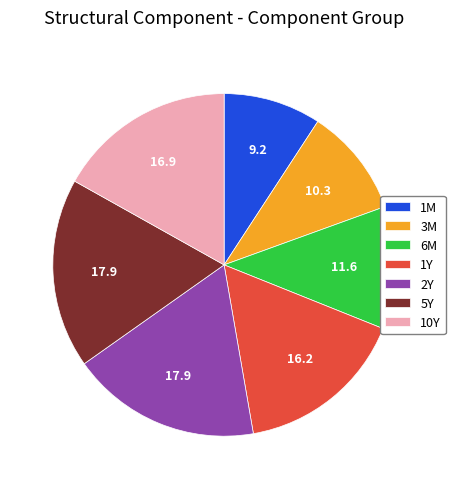

The 1M slice represents 9% of the pie. True or false?

True